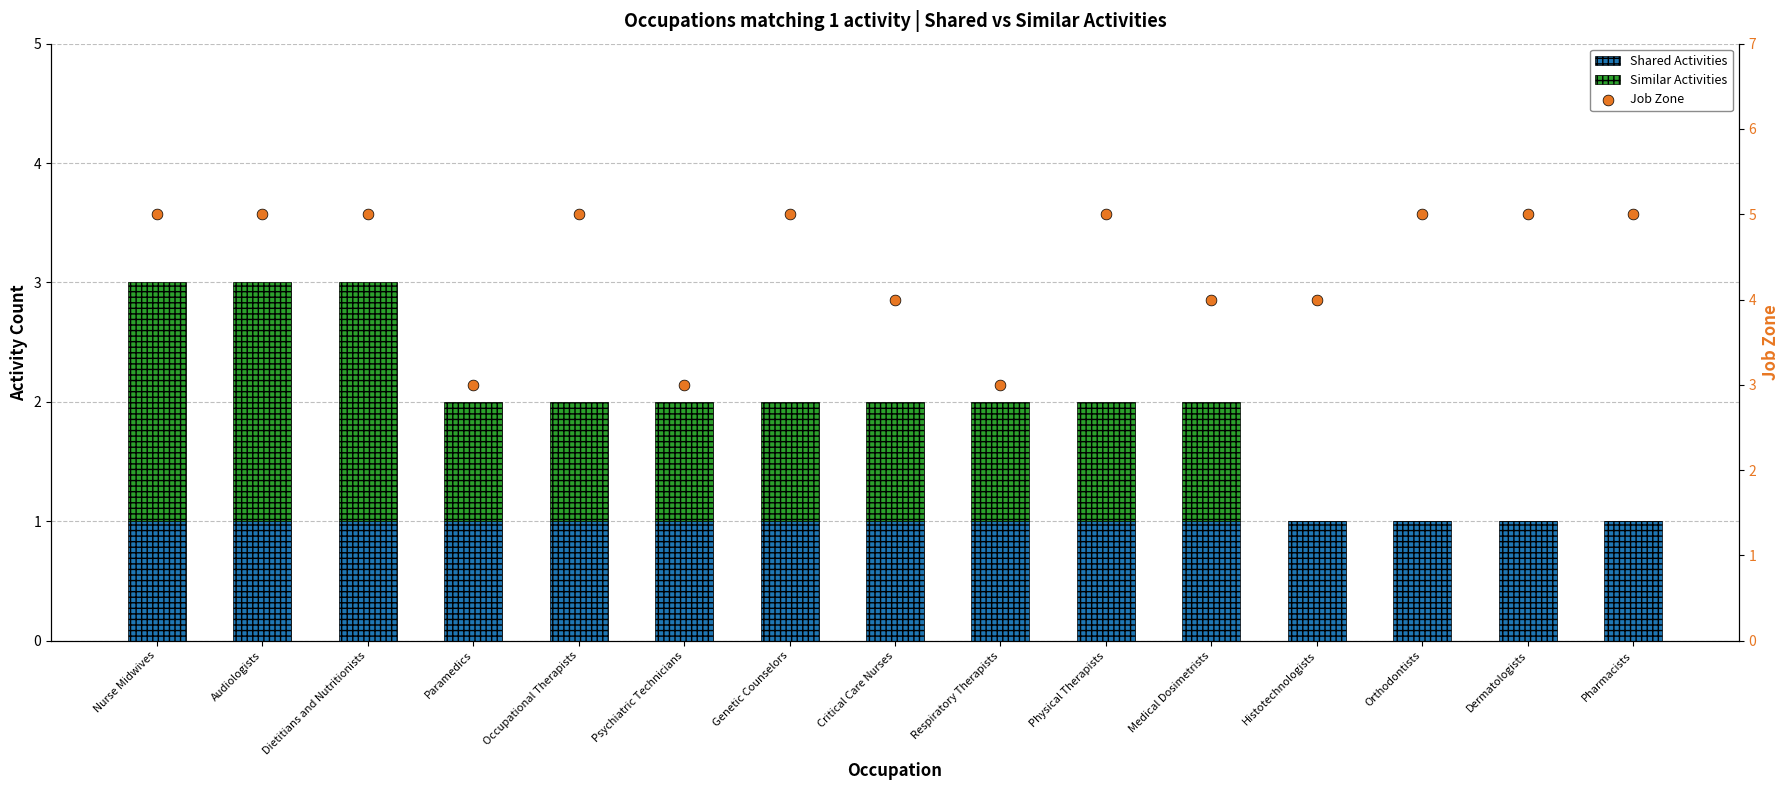

Which series reaches the minimum Y coordinate?

Similar Activities